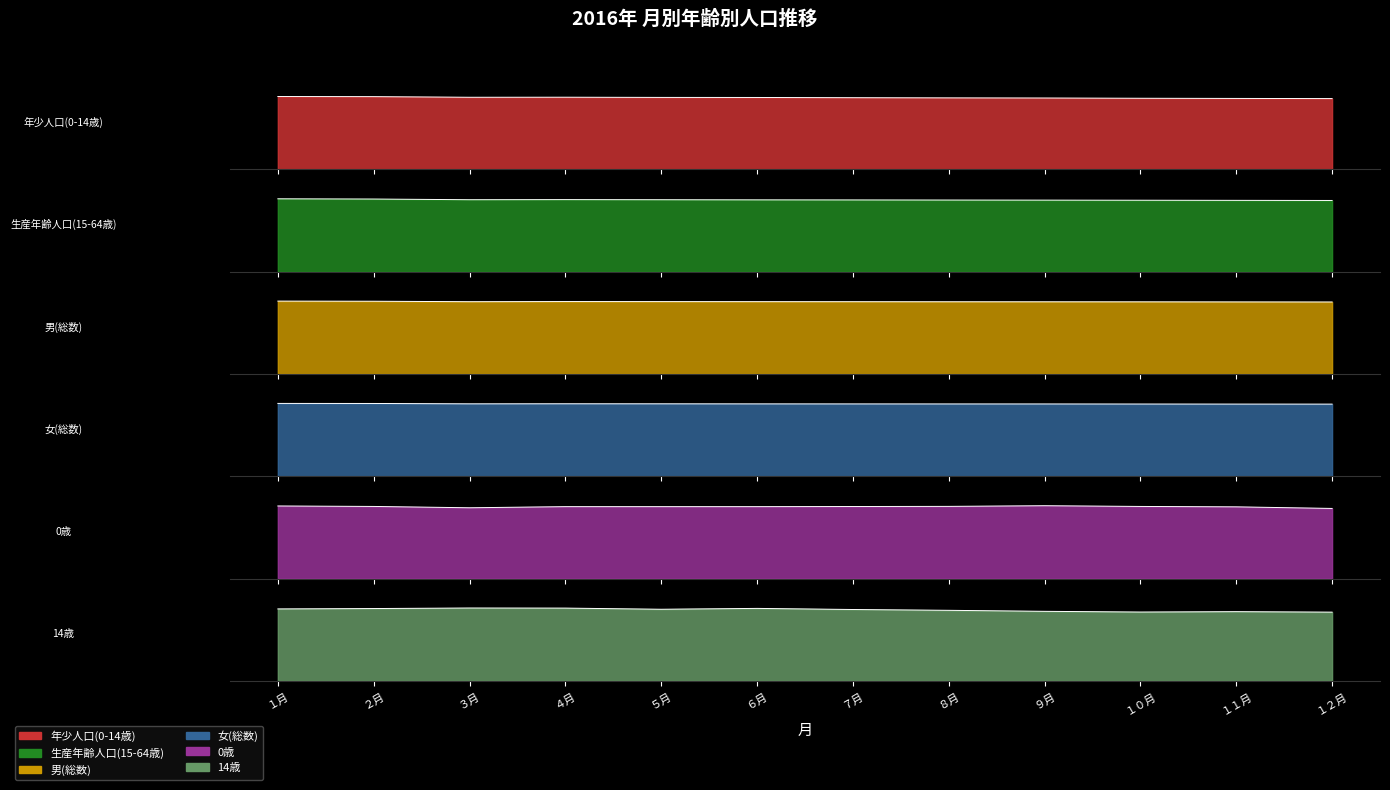

What is the sum of the 男(総数) values at ７月 and ５月?

165073